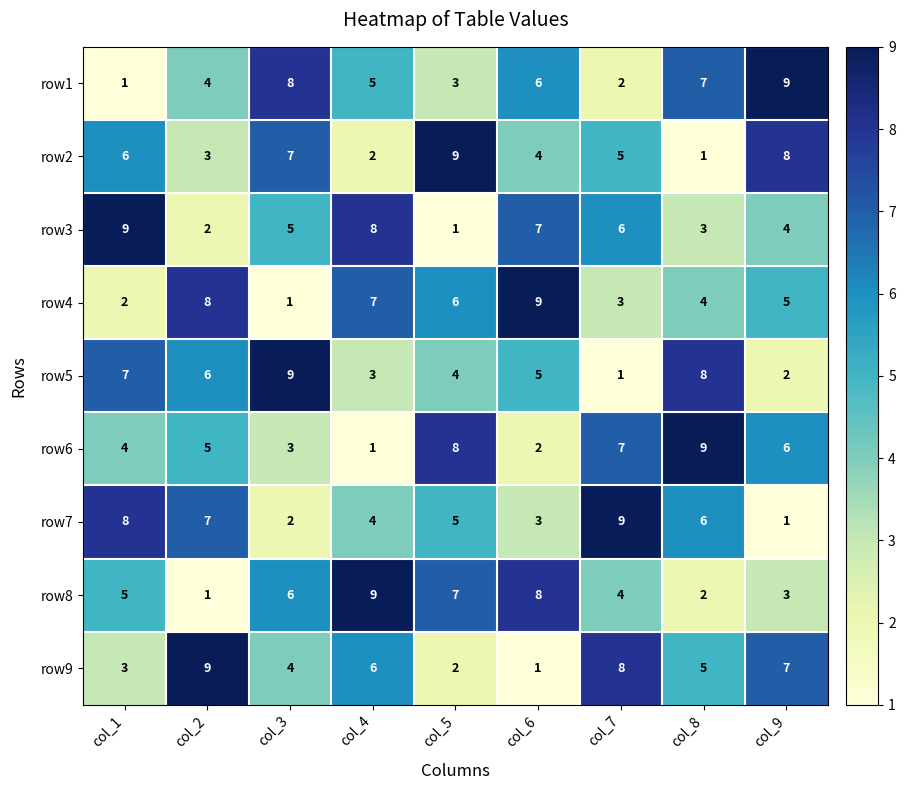

What value does the row2 series have at col_6?

4